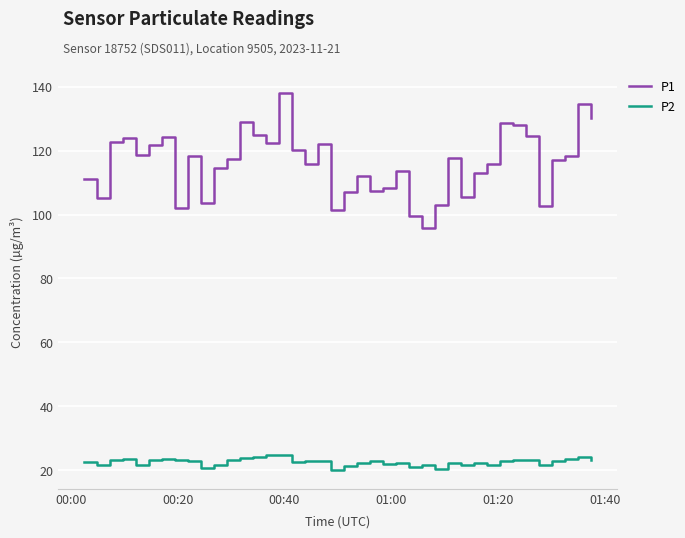

True or false: P1 has more than 1 points higher than both neighbors.

True